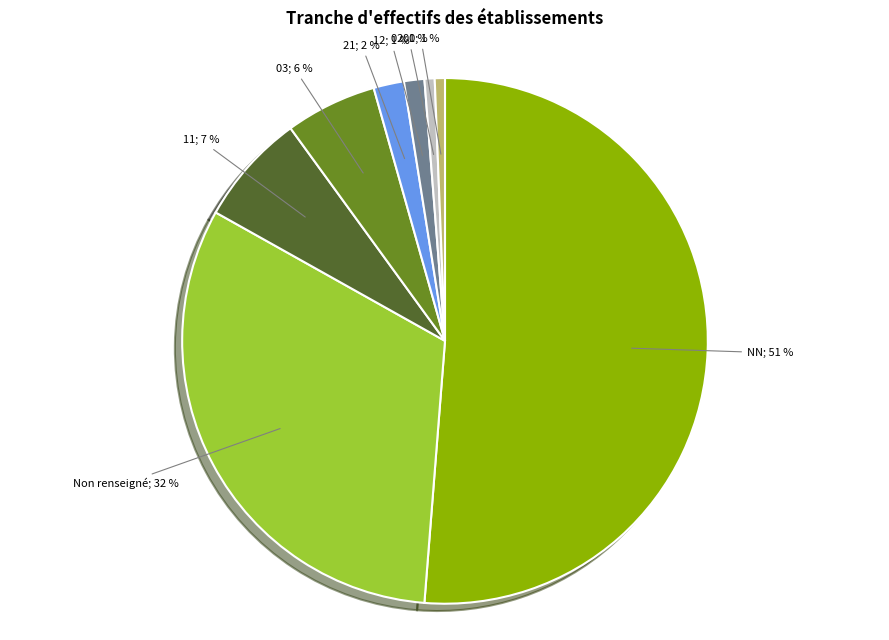

To the nearest percent, what is the average slice percentage?

12%